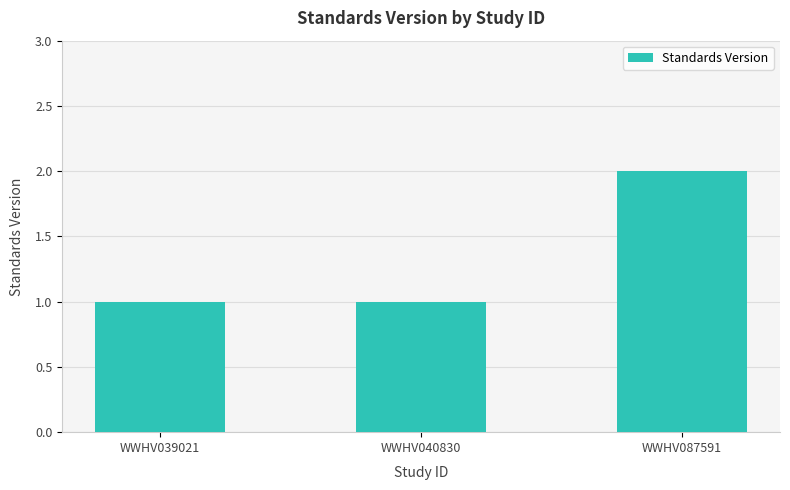

Which label corresponds to the largest value in the chart?

WWHV087591